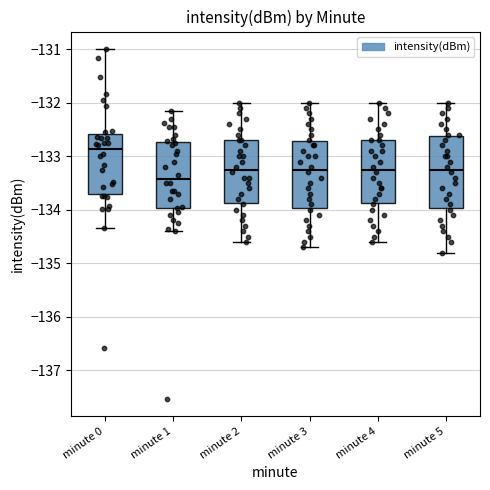

Reading left to right, read every box against the y-axis: the position of its median line, the range the box covers, and the ends of its whiskers. The values are not printed on the chart, so give them approximately, as read against the axis.

minute 0: median -132.9, box -133.7 to -132.6, whiskers -134.3 to -131.0
minute 1: median -133.4, box -134.0 to -132.7, whiskers -134.4 to -132.1
minute 2: median -133.2, box -133.9 to -132.7, whiskers -134.6 to -132.0
minute 3: median -133.2, box -134.0 to -132.7, whiskers -134.7 to -132.0
minute 4: median -133.2, box -133.9 to -132.7, whiskers -134.6 to -132.0
minute 5: median -133.2, box -134.0 to -132.6, whiskers -134.8 to -132.0